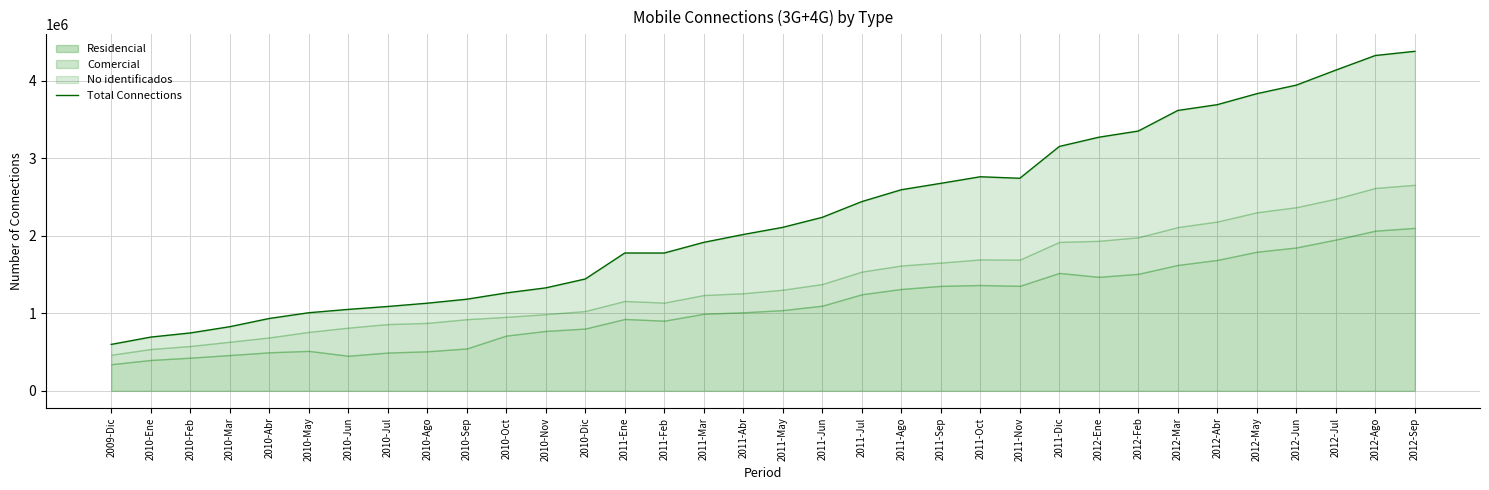

Rank the categories by value from lowest to highest.

2009-Dic, 2010-Ene, 2010-Feb, 2010-Mar, 2010-Abr, 2010-May, 2010-Jun, 2010-Jul, 2010-Ago, 2010-Sep, 2010-Oct, 2010-Nov, 2010-Dic, 2011-Feb, 2011-Ene, 2011-Mar, 2011-Abr, 2011-May, 2011-Jun, 2011-Jul, 2011-Ago, 2011-Sep, 2011-Nov, 2011-Oct, 2011-Dic, 2012-Ene, 2012-Feb, 2012-Mar, 2012-Abr, 2012-May, 2012-Jun, 2012-Jul, 2012-Ago, 2012-Sep